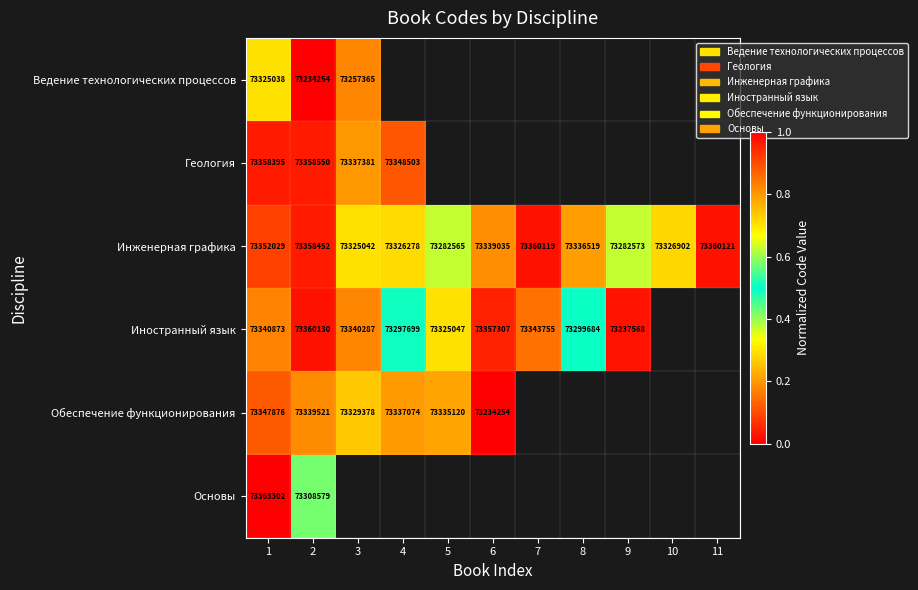

At which category is the sum across all series the highest?

1